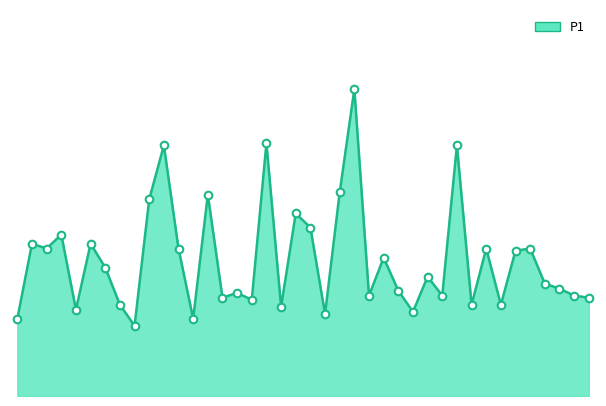

How many lines are shown in the chart?

1